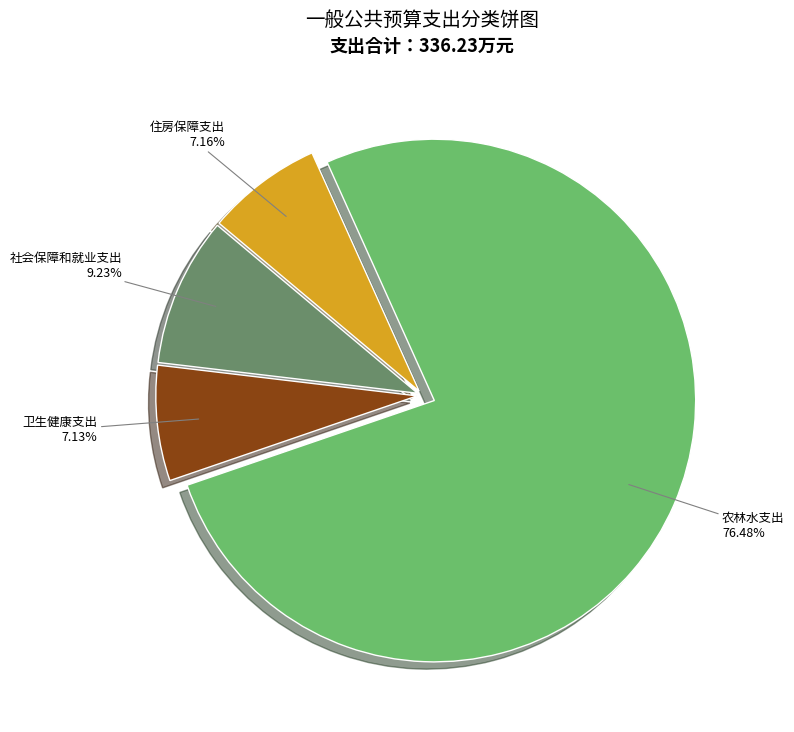

What is the largest slice in the pie chart?

农林水支出